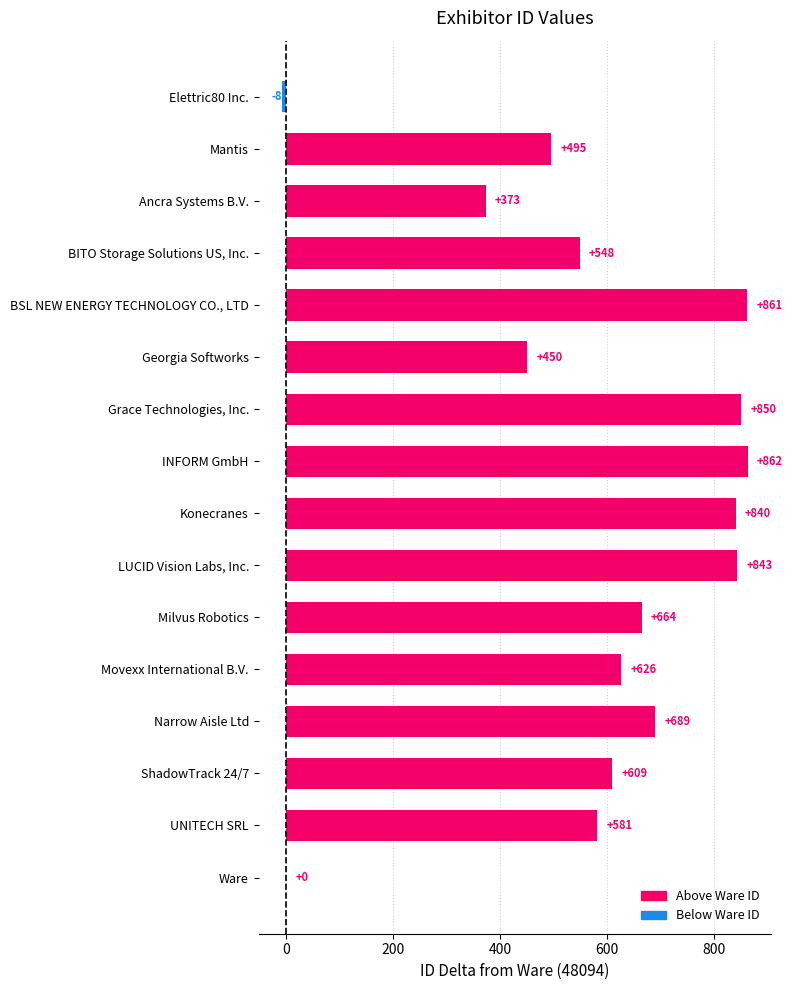

True or false: the data shows 735 at Georgia Softworks.

False